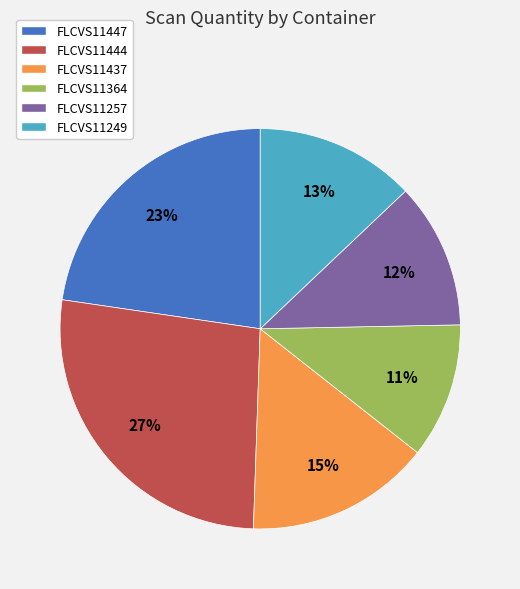

What is the largest slice in the pie chart?

FLCVS11444